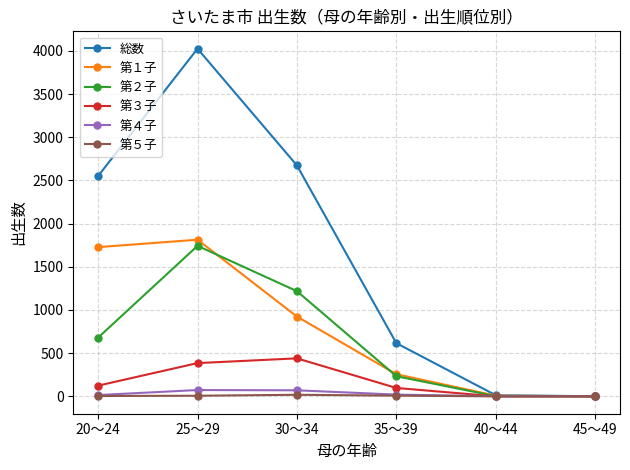

How many interior local peaks does the 第３子 series have?

1